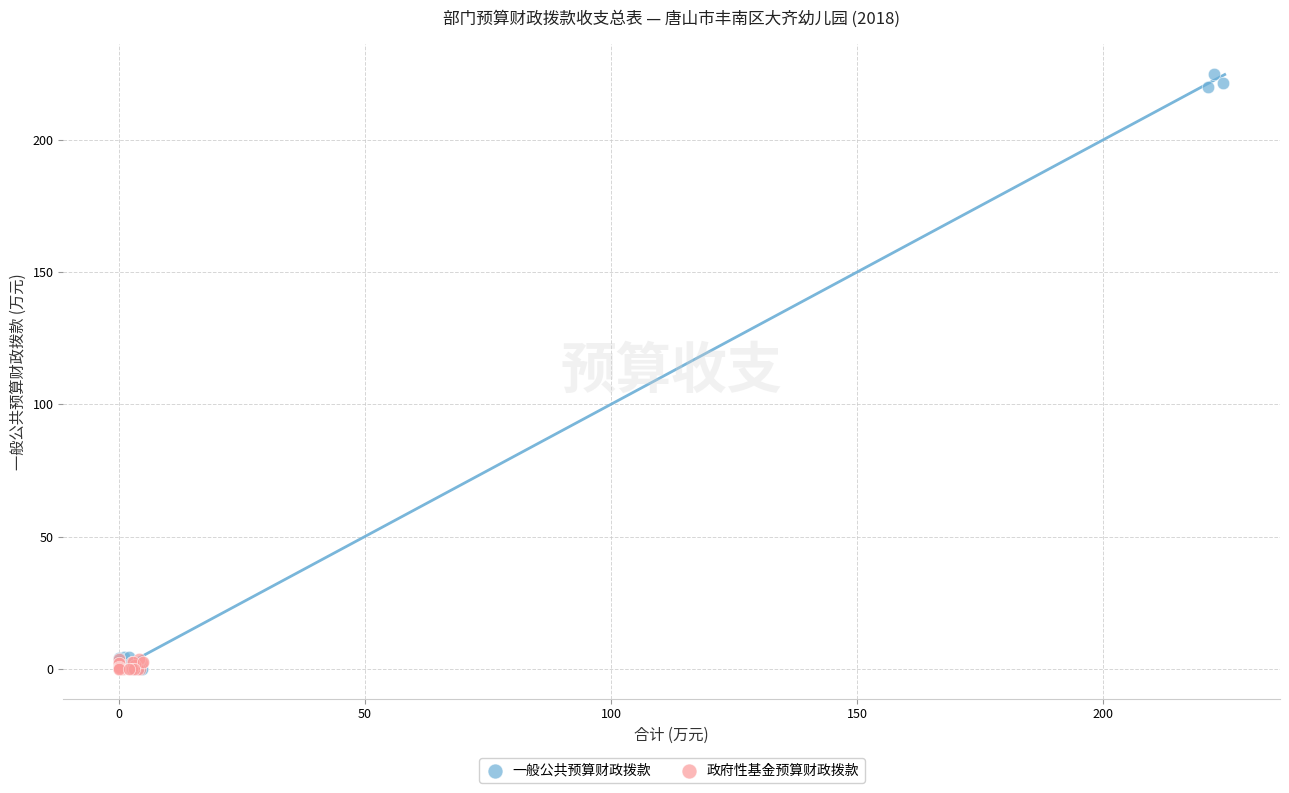

Which series has the widest spread of Y values?

一般公共预算财政拨款